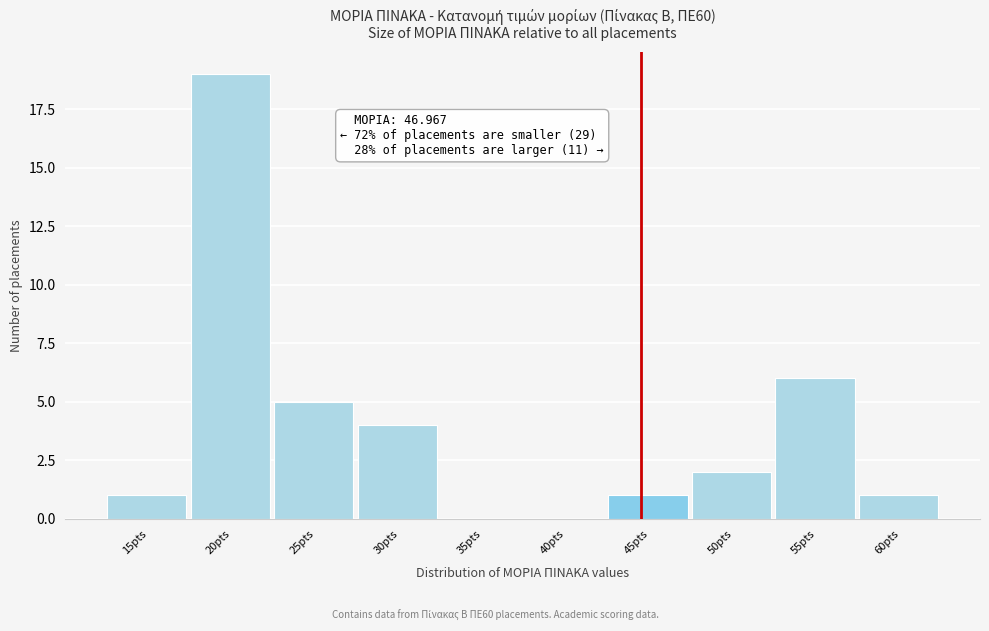

Reading right to left, extract all data points from this chart.

60pts=1	55pts=6	50pts=2	45pts=1	40pts=0	35pts=0	30pts=4	25pts=5	20pts=19	15pts=1